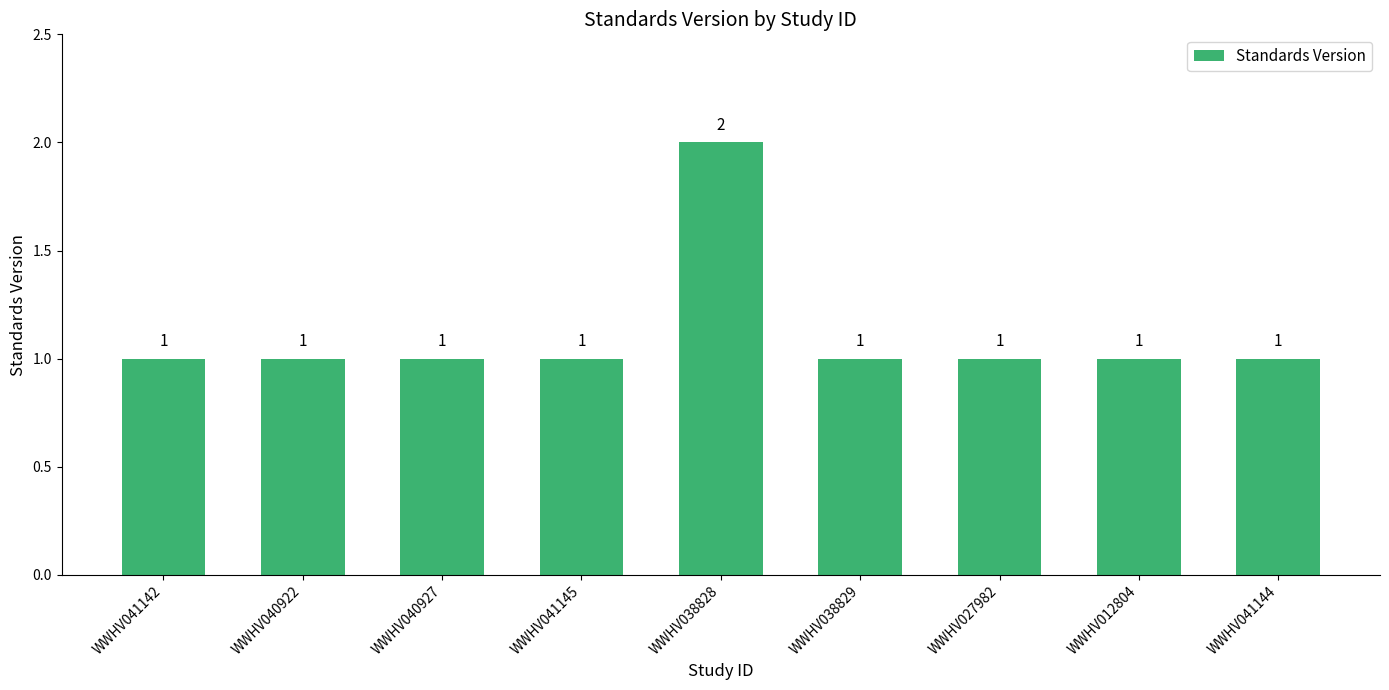

What is the label of the 4th bar from the right?

WWHV038829